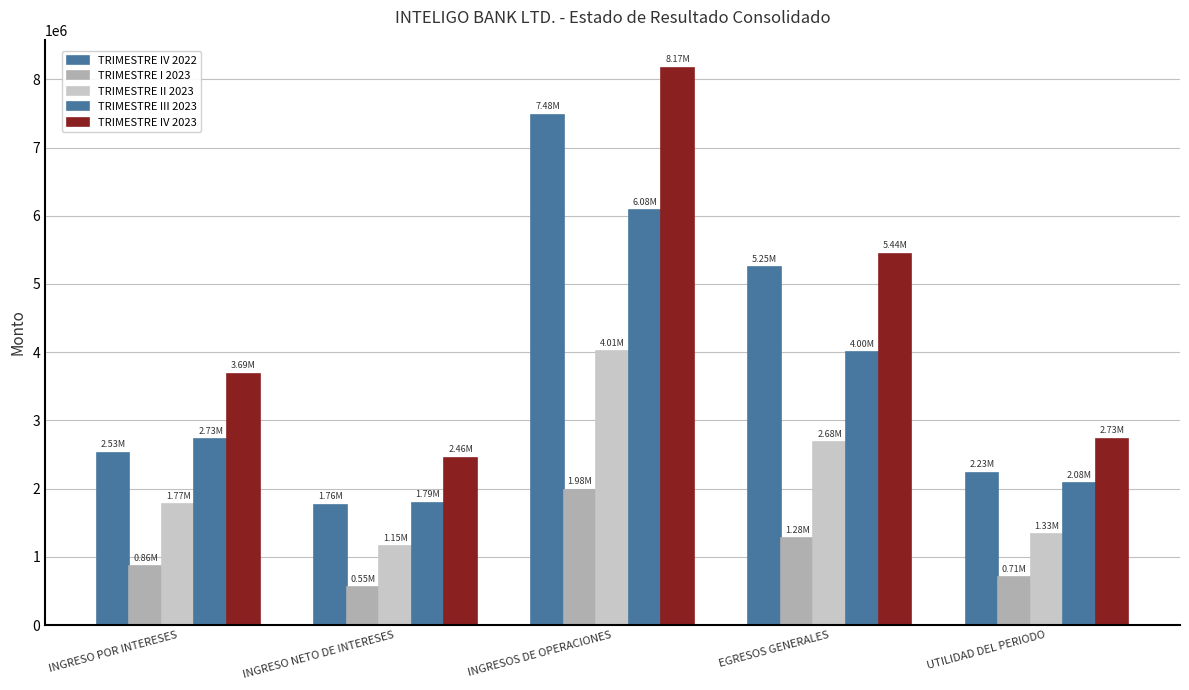

What is the sum of the TRIMESTRE IV 2023 values at INGRESO NETO DE INTERESES and UTILIDAD DEL PERIODO?

5185700.3